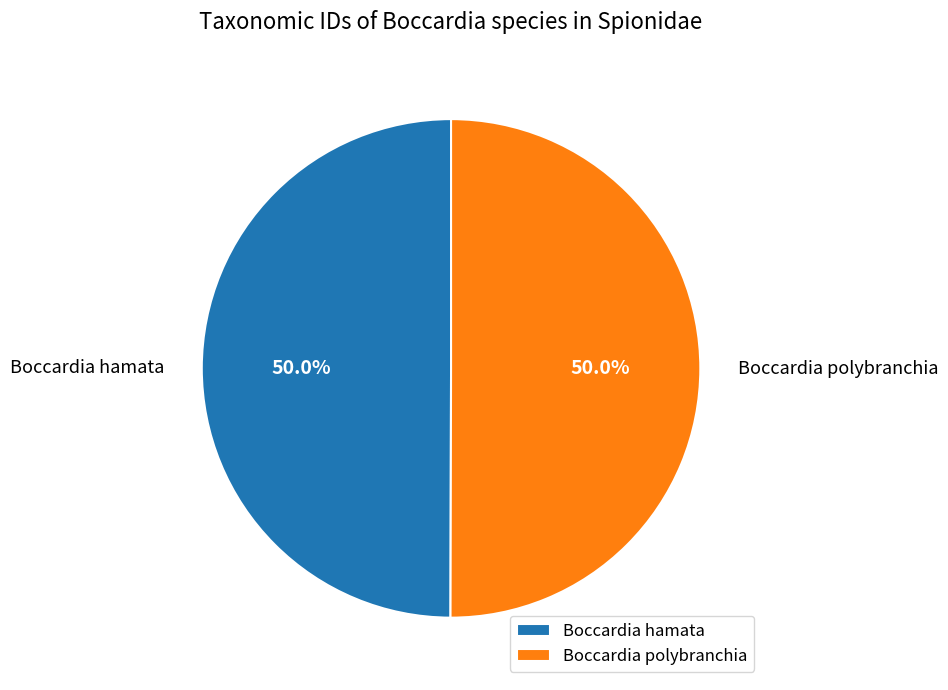

True or false: Boccardia hamata accounts for 56% of the total.

False